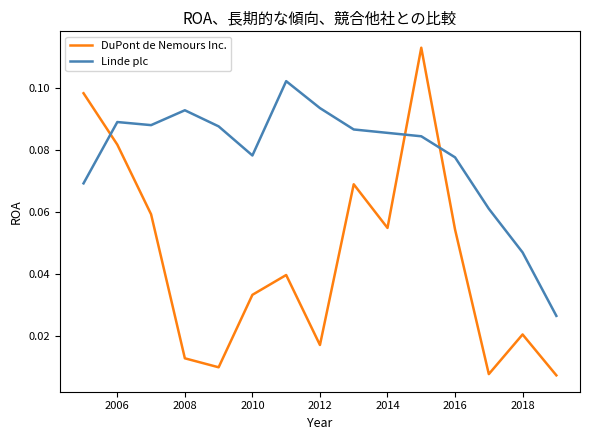

Which series has the largest range (max minus min)?

DuPont de Nemours Inc.